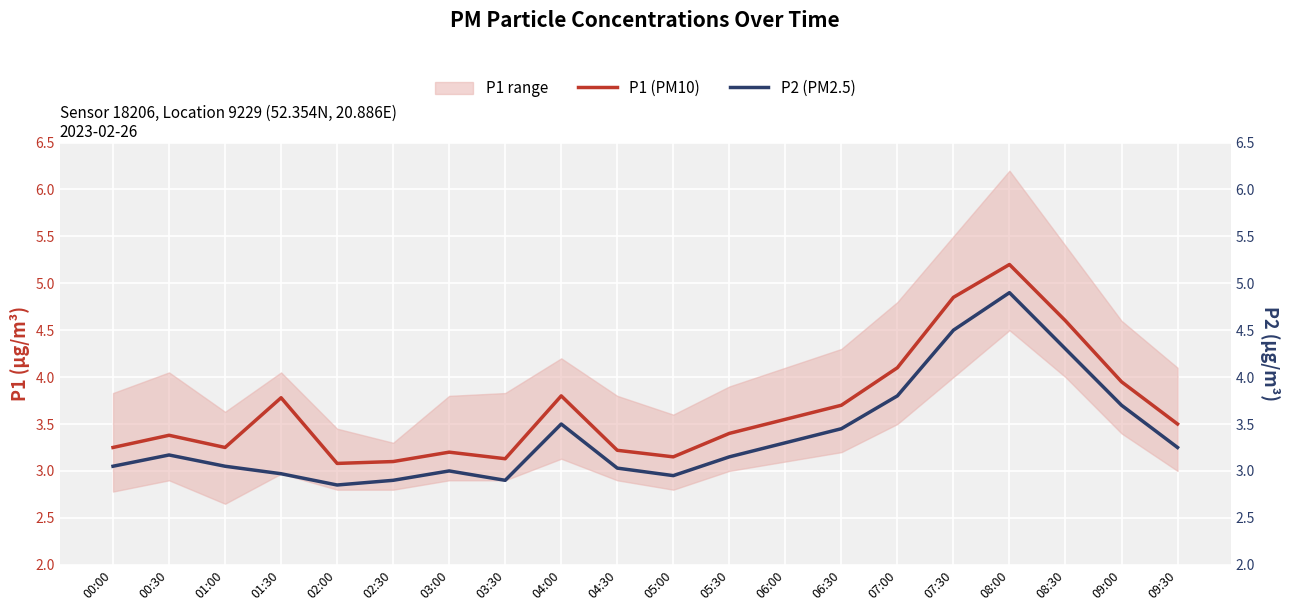

How many lines are shown in the chart?

2